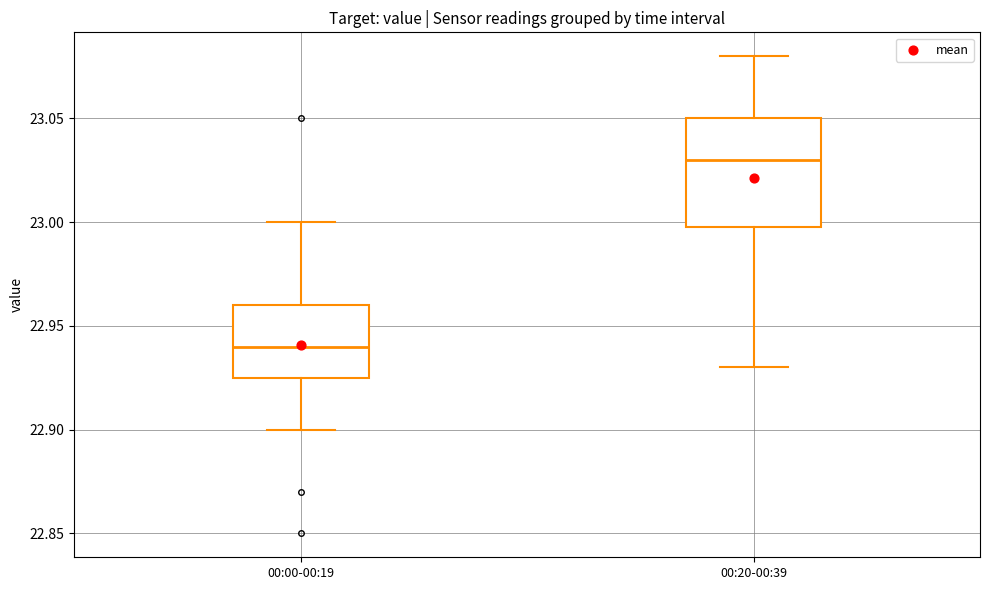

Reading left to right, read every box against the y-axis: the position of its median line, the range the box covers, and the ends of its whiskers. The values are not printed on the chart, so give them approximately, as read against the axis.

00:00-00:19: median 22.940, box 22.925 to 22.960, whiskers 22.900 to 23.000
00:20-00:39: median 23.030, box 23.000 to 23.050, whiskers 22.930 to 23.080